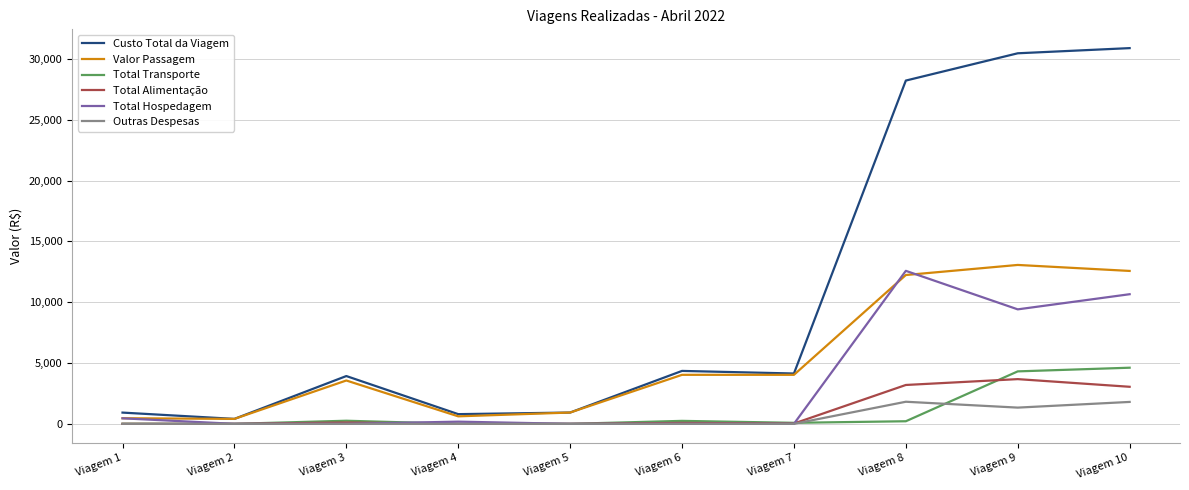

Which series has the widest spread of values?

Custo Total da Viagem